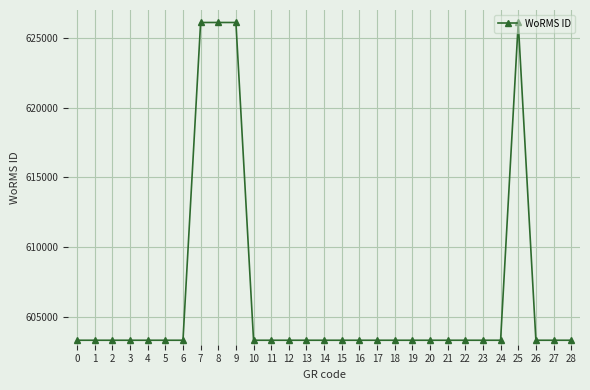

True or false: there are more than 0 points higher than both neighbors.

True